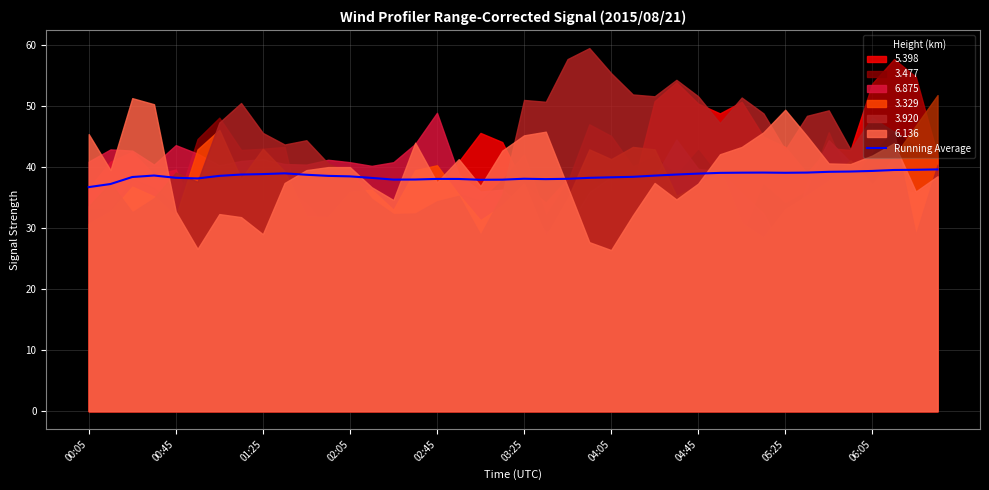

What is the value of the 2nd point from the left?

37.2